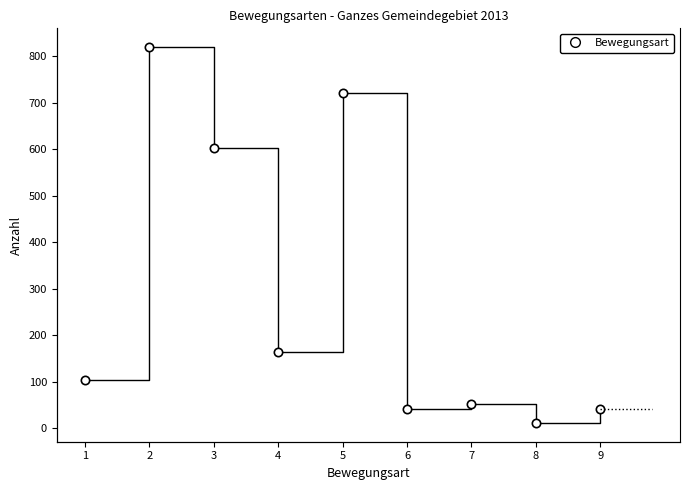

Reading right to left, extract all data points from this chart.

41	11	52	42	721	163	602	820	103